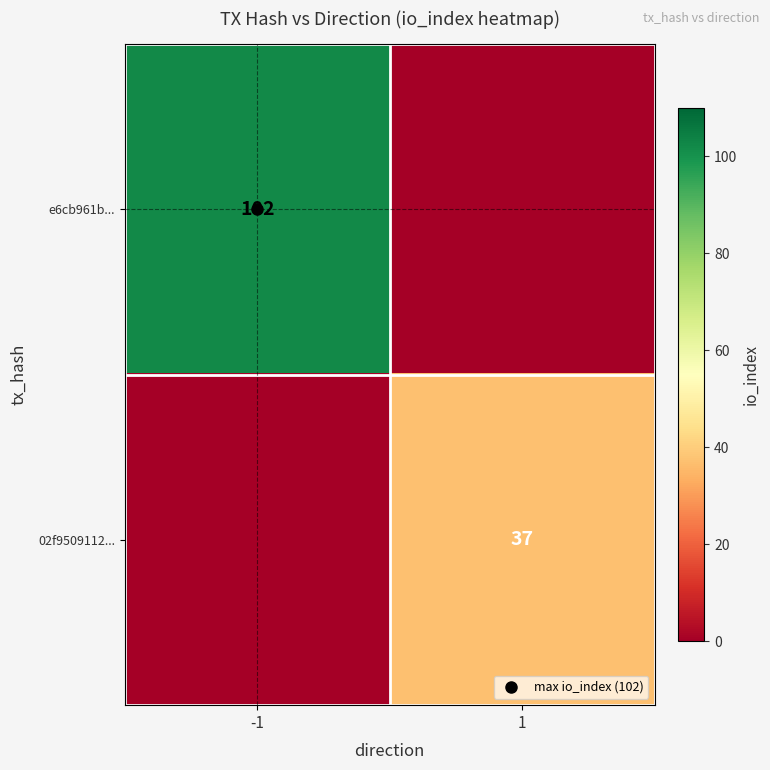

Which category has the highest value in the 02f9509112... series?

1